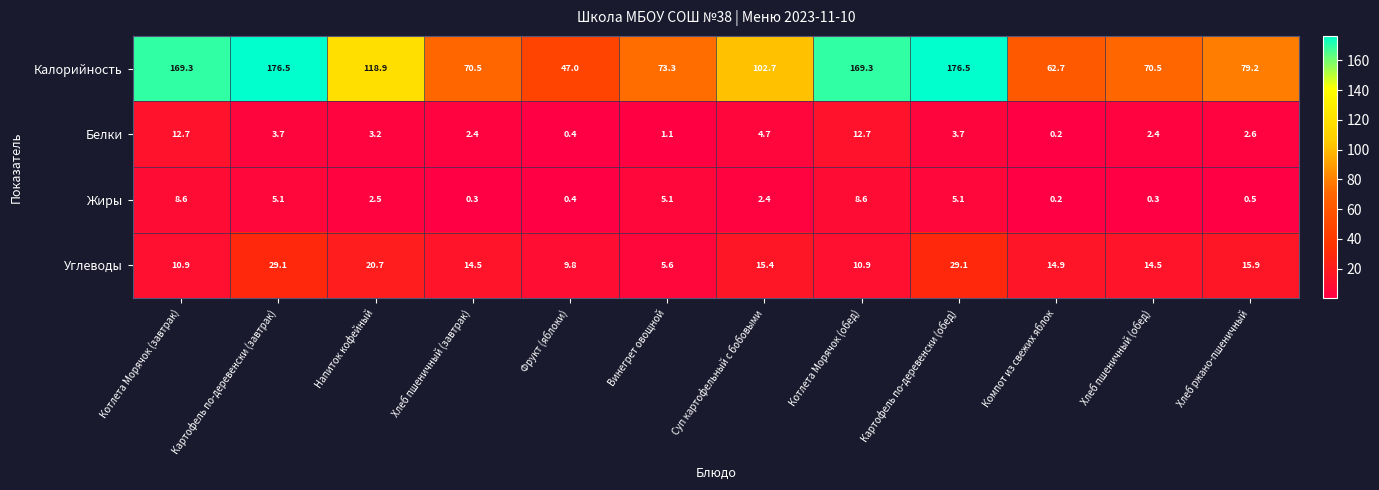

At how many categories does at least one series exceed 28?

12